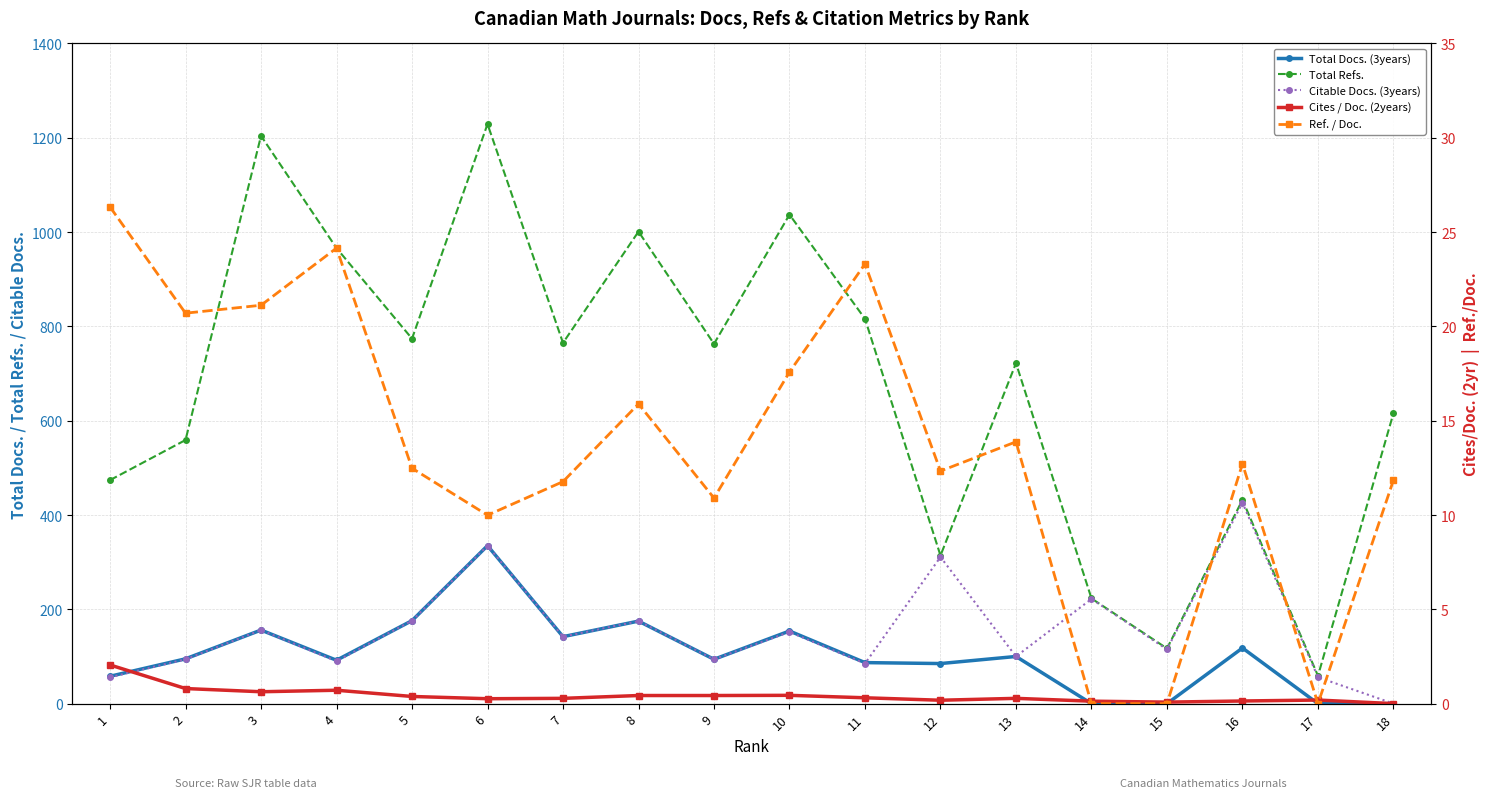

True or false: Ref. / Doc. and Cites / Doc. (2years) intersect in this chart.

True